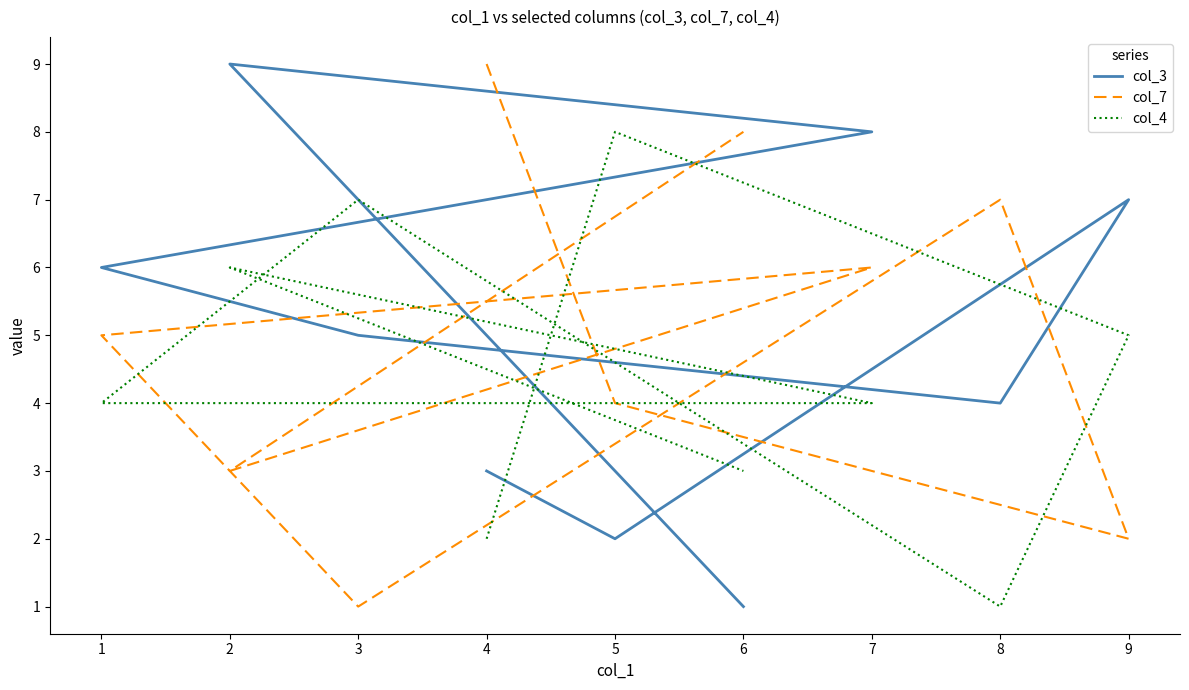

Is this an area chart (filled region under the line)?

No